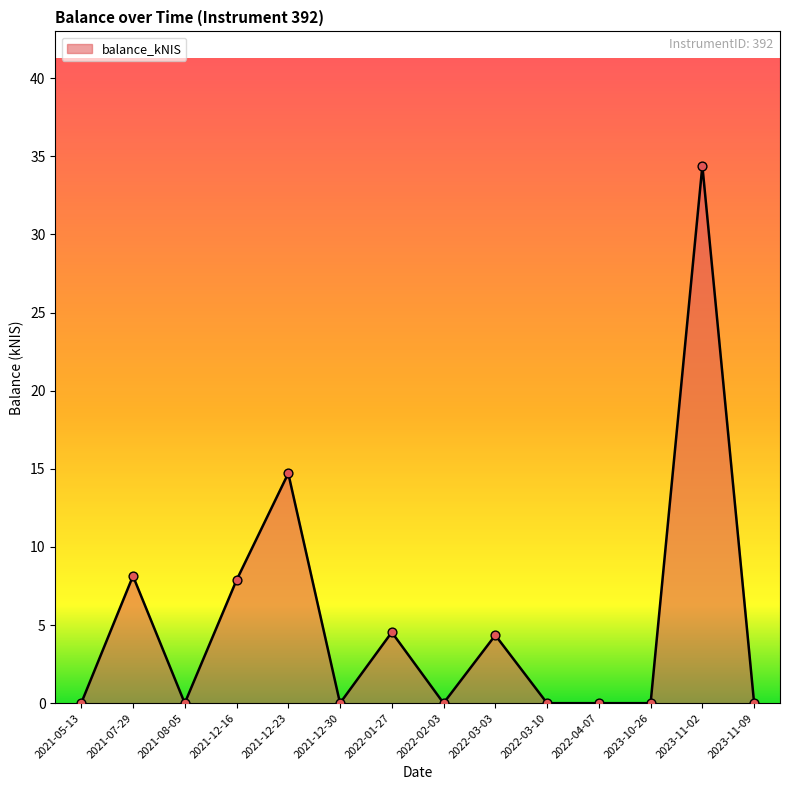

What is the change in value from 2022-01-27 to 2023-11-09?

-4.5